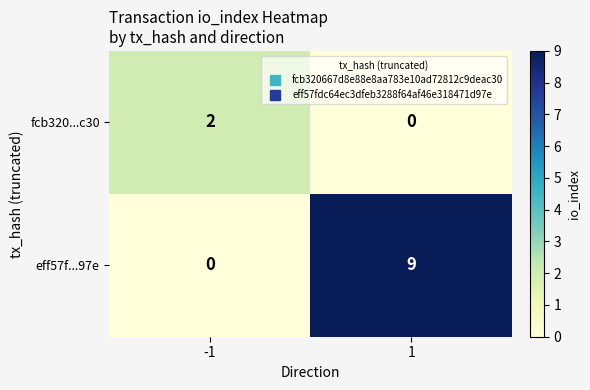

What is the spread (max minus min) of values at 1?

9